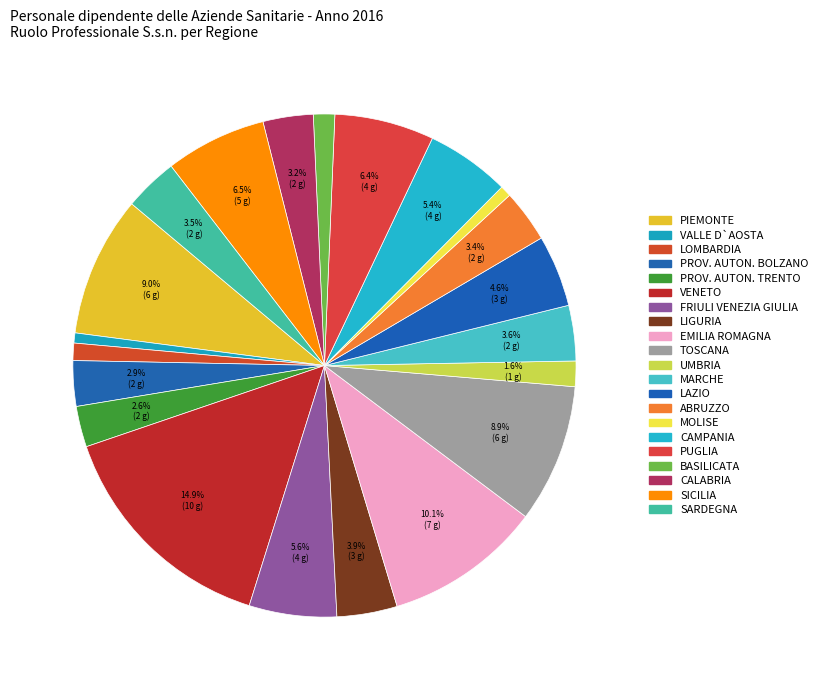

How many slices are in this pie chart?

21